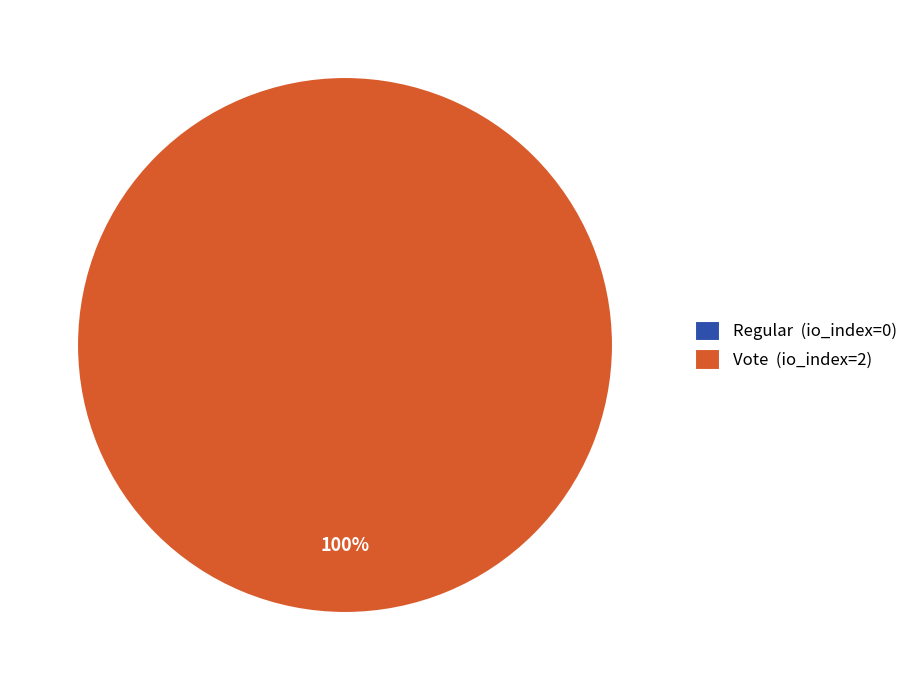

Which slice is the smallest?

Regular